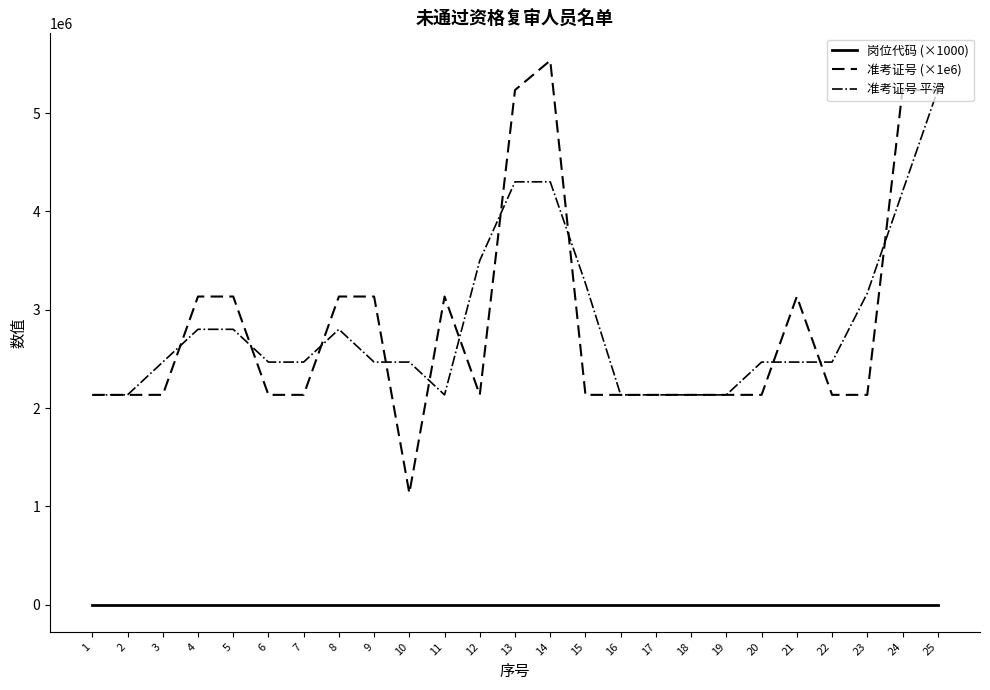

The value of 准考证号 平滑 at 24 is 1931318.3. True or false?

False